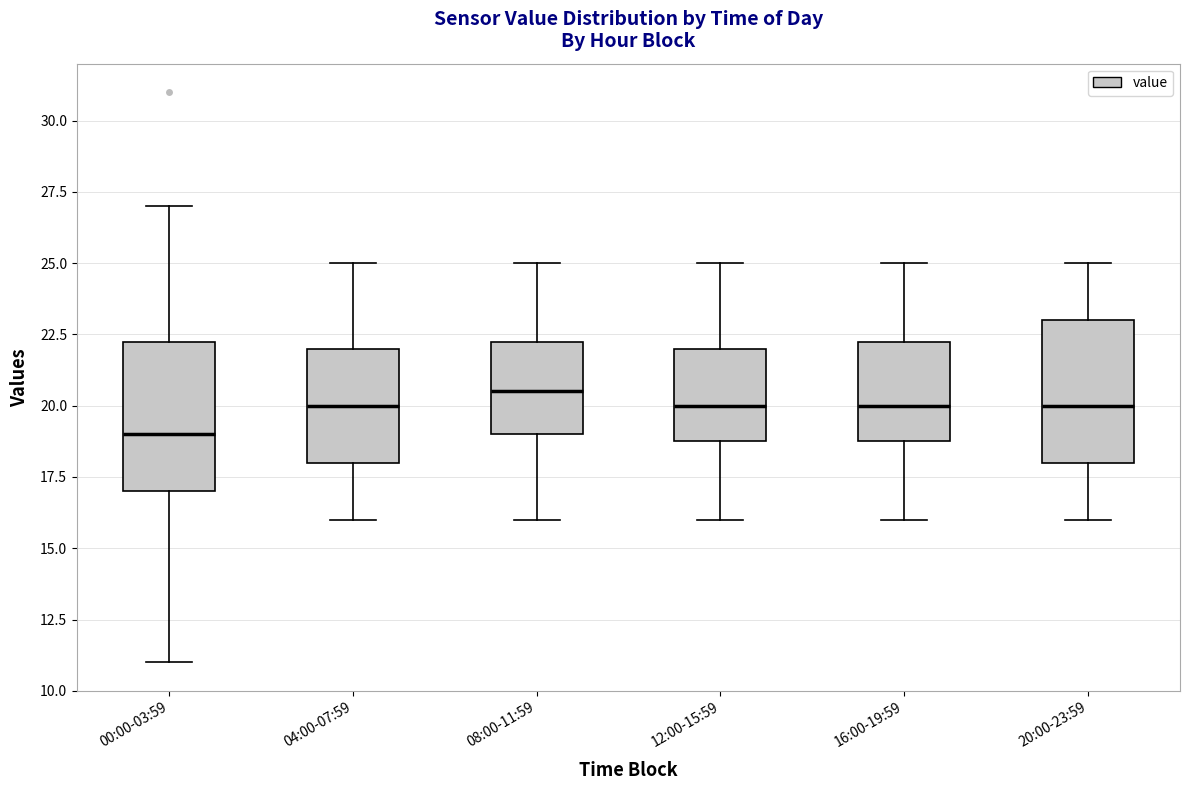

Which box's median line is the lowest?

00:00-03:59